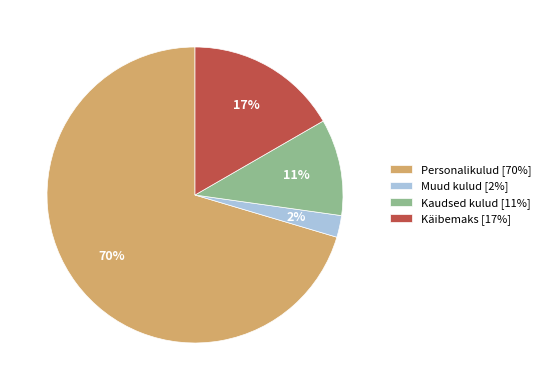

Which category has the smallest portion of the pie?

Muud kulud